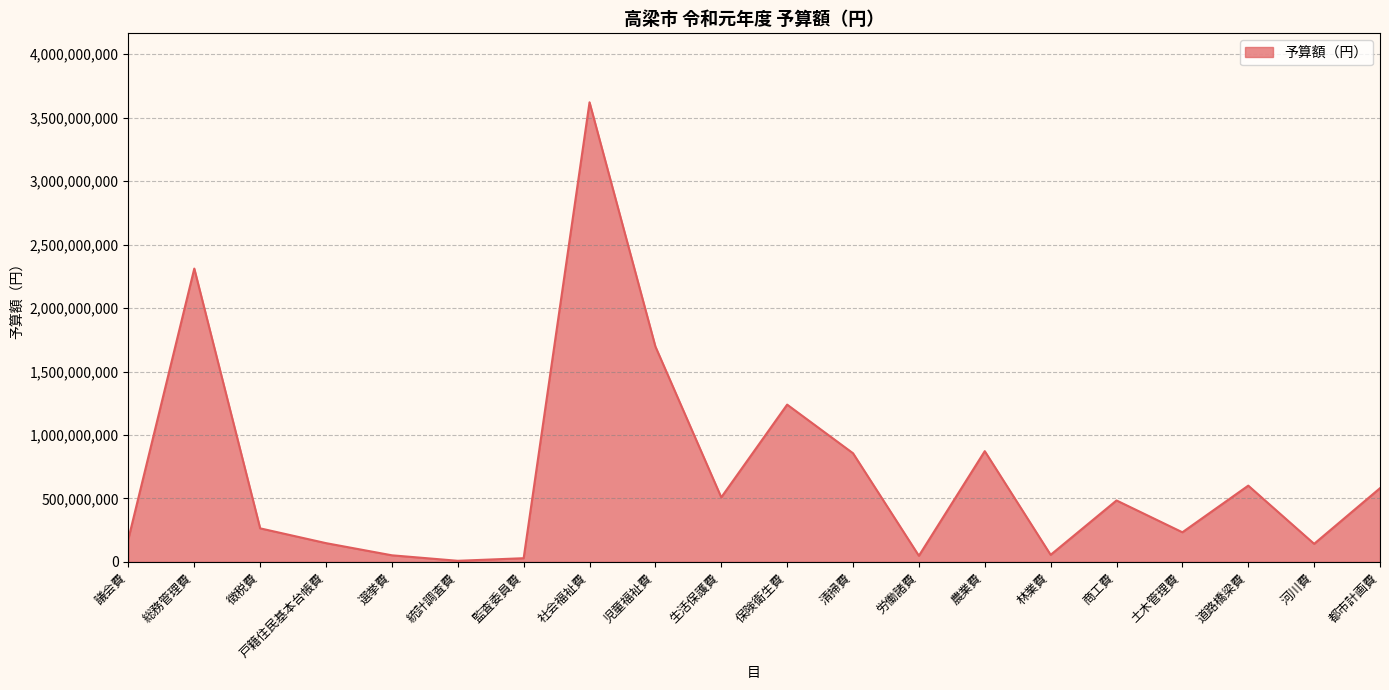

What is the average value?

697171900